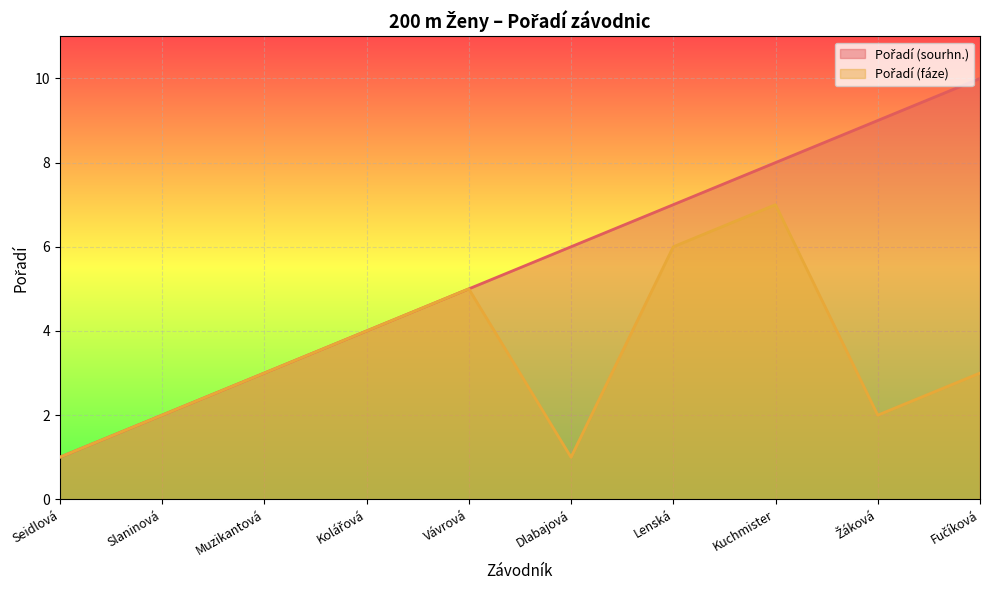

Reading left to right, transcribe all the data shown in this chart.

Pořadí (sourhn.): 1	2	3	4	5	6	7	8	9	10
Pořadí (fáze): 1	2	3	4	5	1	6	7	2	3